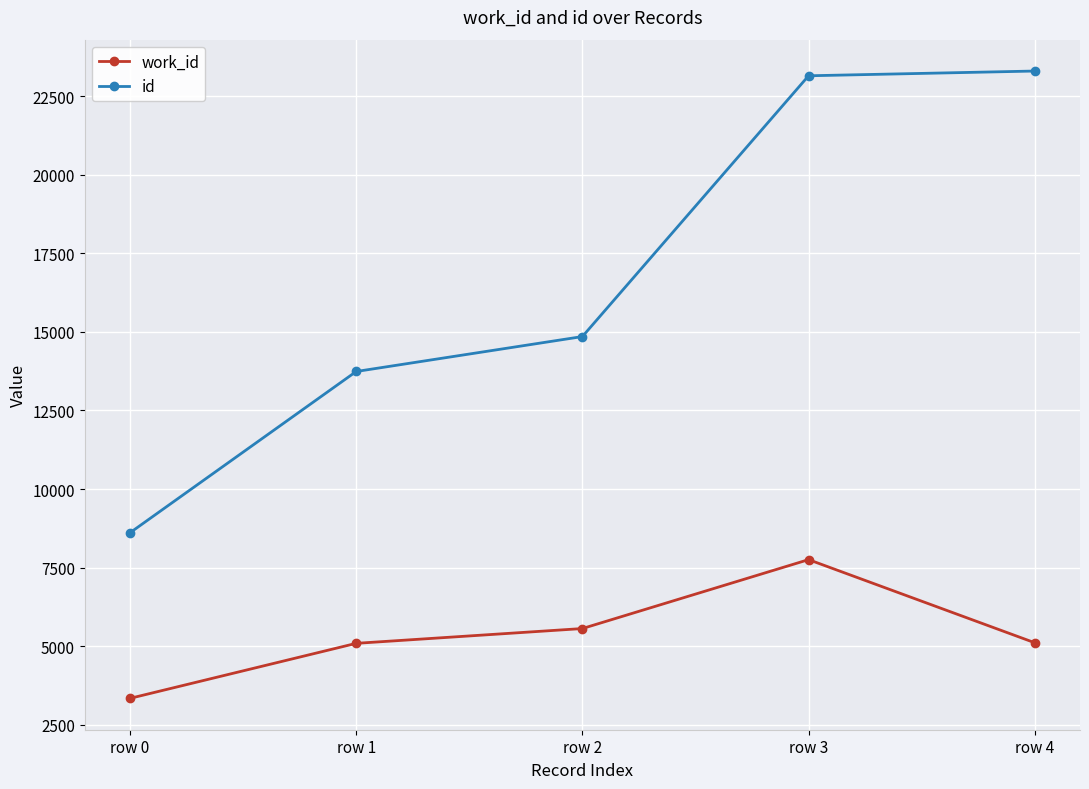

Read the work_id value at row 2, to the nearest 100.

5600